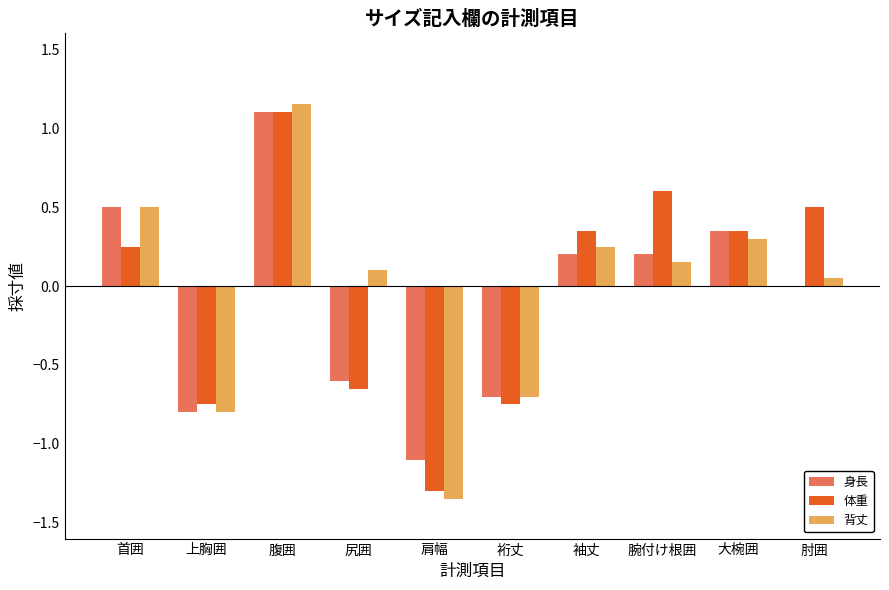

Which series has the largest range (max minus min)?

背丈